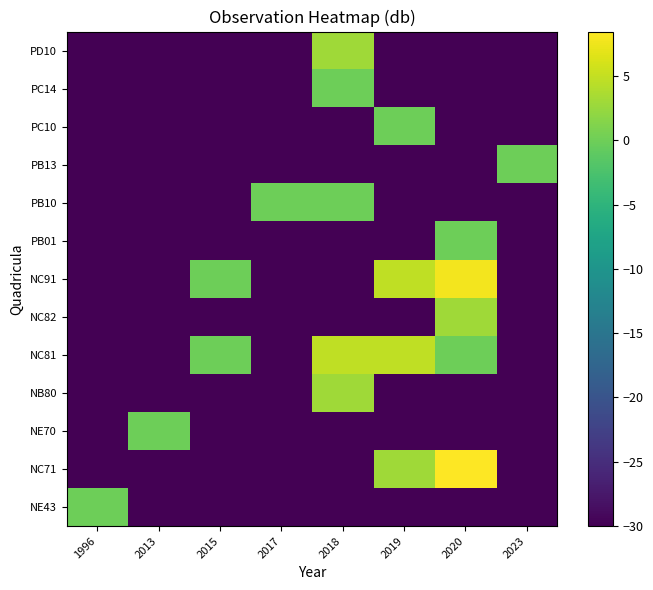

Reading left to right, what are all the values shown in this chart?

NE43: 1996=0.0	2013=-30.0	2015=-30.0	2017=-30.0	2018=-30.0	2019=-30.0	2020=-30.0	2023=-30.0
NC71: 1996=-30.0	2013=-30.0	2015=-30.0	2017=-30.0	2018=-30.0	2019=3.0	2020=8.5	2023=-30.0
NE70: 1996=-30.0	2013=0.0	2015=-30.0	2017=-30.0	2018=-30.0	2019=-30.0	2020=-30.0	2023=-30.0
NB80: 1996=-30.0	2013=-30.0	2015=-30.0	2017=-30.0	2018=3.0	2019=-30.0	2020=-30.0	2023=-30.0
NC81: 1996=-30.0	2013=-30.0	2015=0.0	2017=-30.0	2018=4.8	2019=4.8	2020=0.0	2023=-30.0
NC82: 1996=-30.0	2013=-30.0	2015=-30.0	2017=-30.0	2018=-30.0	2019=-30.0	2020=3.0	2023=-30.0
NC91: 1996=-30.0	2013=-30.0	2015=0.0	2017=-30.0	2018=-30.0	2019=4.8	2020=7.8	2023=-30.0
PB01: 1996=-30.0	2013=-30.0	2015=-30.0	2017=-30.0	2018=-30.0	2019=-30.0	2020=0.0	2023=-30.0
PB10: 1996=-30.0	2013=-30.0	2015=-30.0	2017=0.0	2018=0.0	2019=-30.0	2020=-30.0	2023=-30.0
PB13: 1996=-30.0	2013=-30.0	2015=-30.0	2017=-30.0	2018=-30.0	2019=-30.0	2020=-30.0	2023=0.0
PC10: 1996=-30.0	2013=-30.0	2015=-30.0	2017=-30.0	2018=-30.0	2019=0.0	2020=-30.0	2023=-30.0
PC14: 1996=-30.0	2013=-30.0	2015=-30.0	2017=-30.0	2018=0.0	2019=-30.0	2020=-30.0	2023=-30.0
PD10: 1996=-30.0	2013=-30.0	2015=-30.0	2017=-30.0	2018=3.0	2019=-30.0	2020=-30.0	2023=-30.0